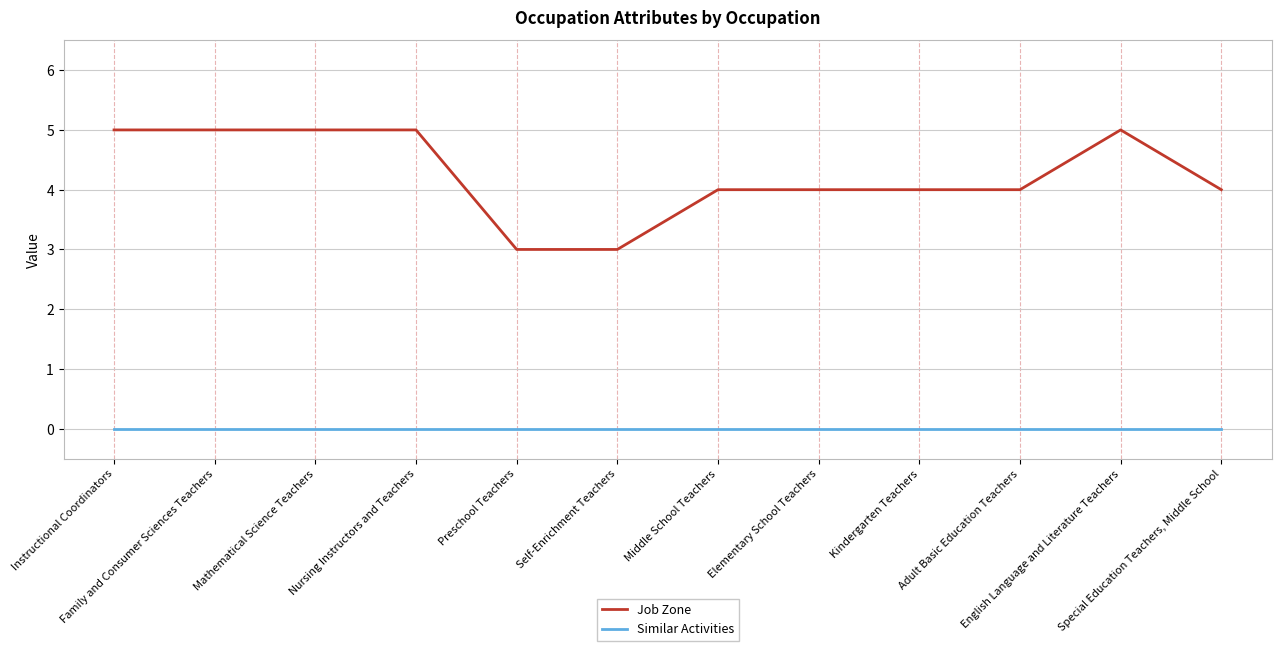

What is the maximum value shown in the chart?

5